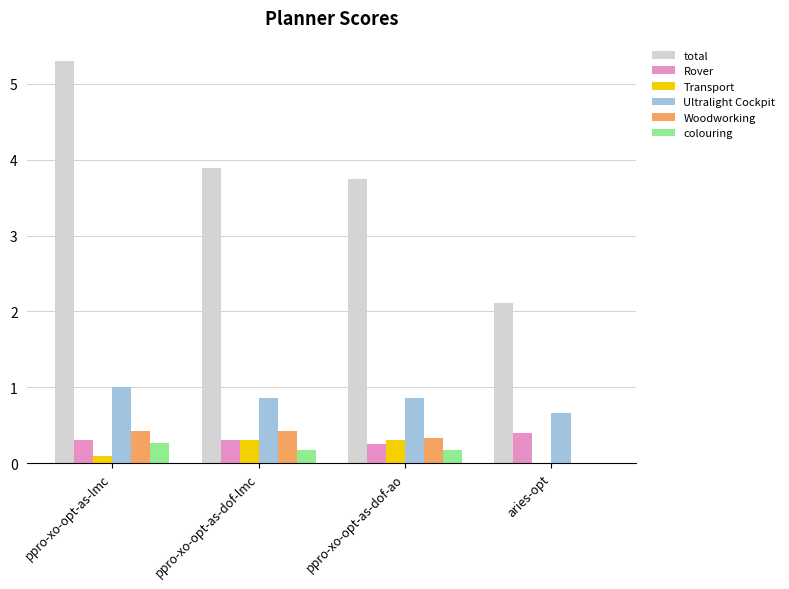

The value of Rover at ppro-xo-opt-as-lmc is 0.3. True or false?

True